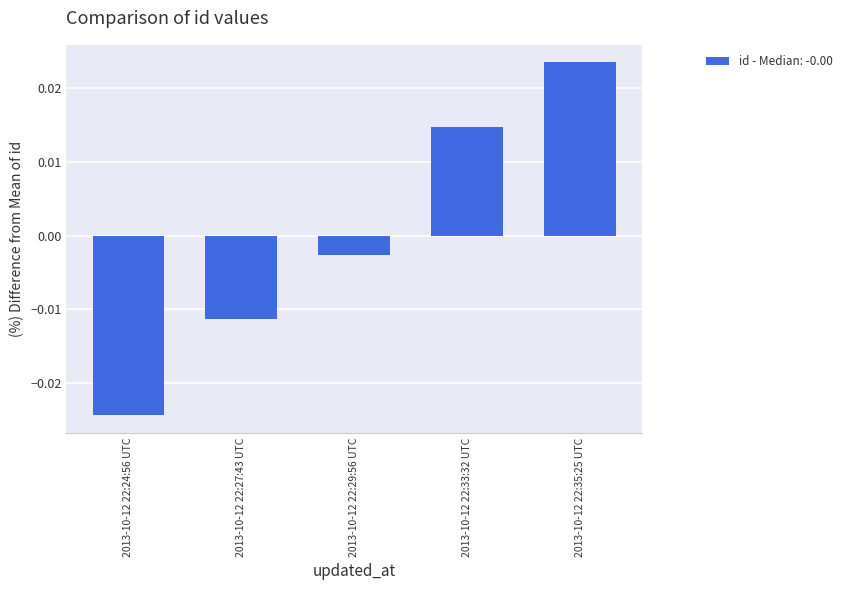

What is the label of the 1st bar from the right?

2013-10-12 22:35:25 UTC